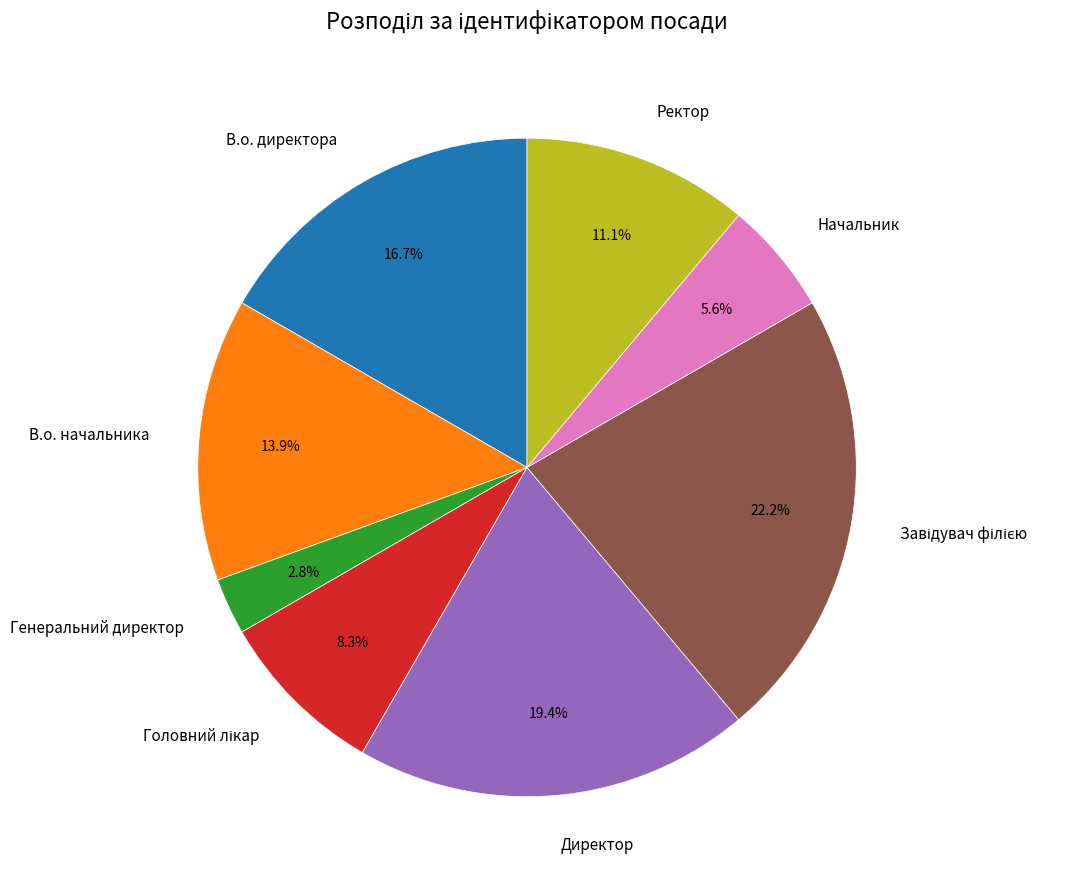

Count the number of slices in the pie.

8